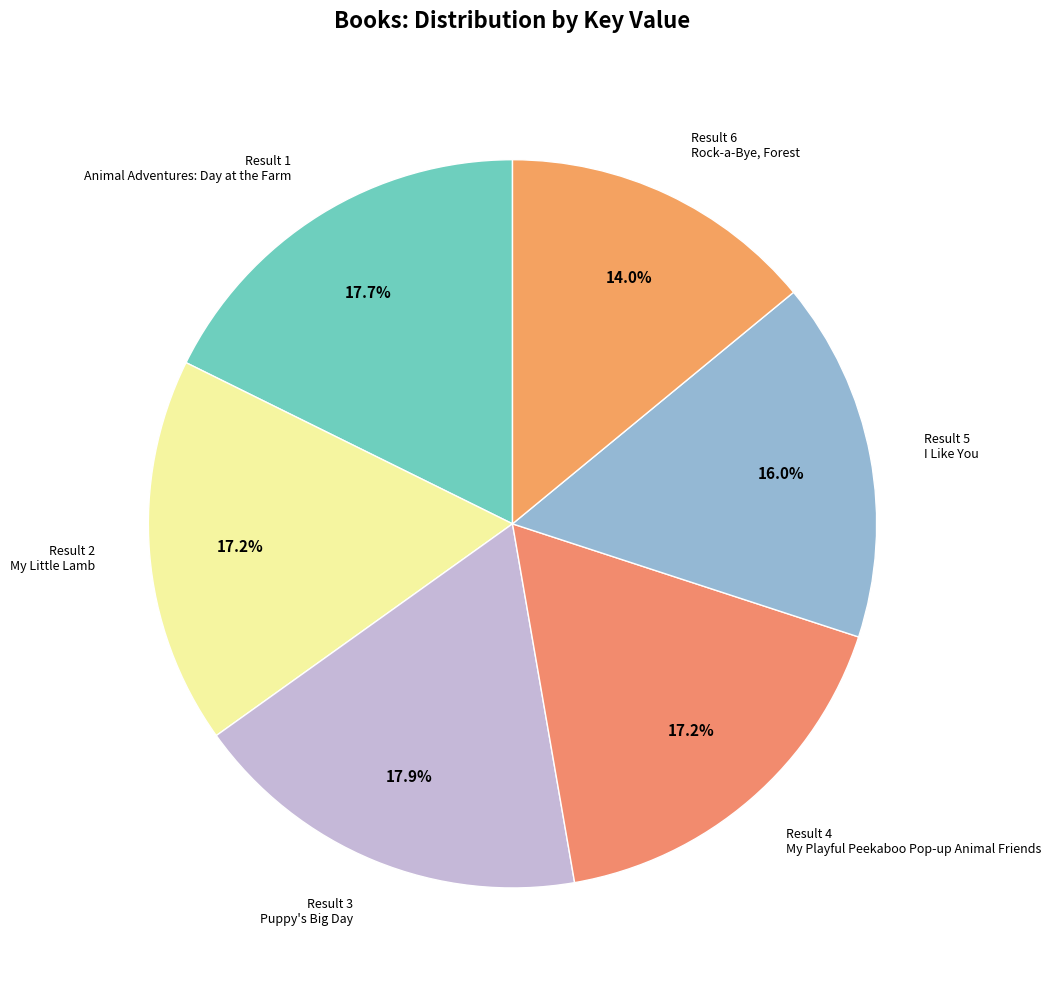

Which slice is the smallest?

Result 6 Rock-a-Bye, Forest